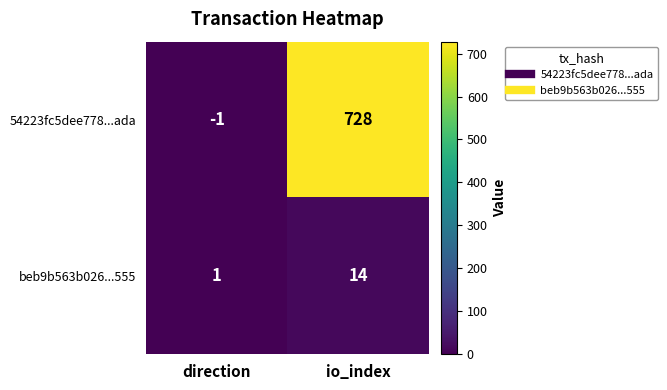

True or false: beb9b563b026...555 has a value of 14 at io_index.

True